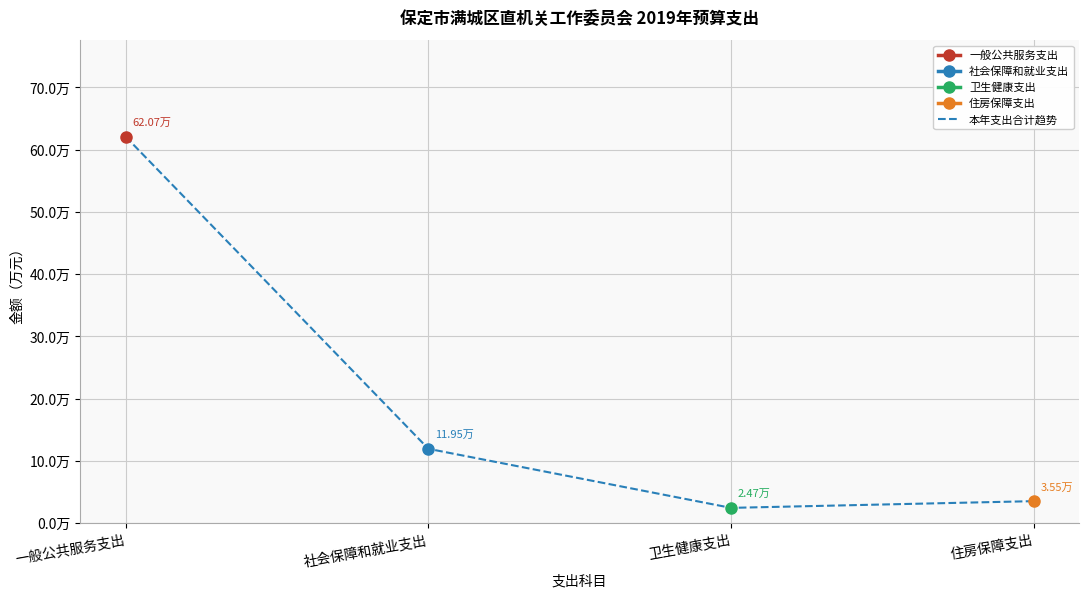

Reading right to left, list all the values displayed in this chart.

住房保障支出=3.5	卫生健康支出=2.5	社会保障和就业支出=12.0	一般公共服务支出=62.1